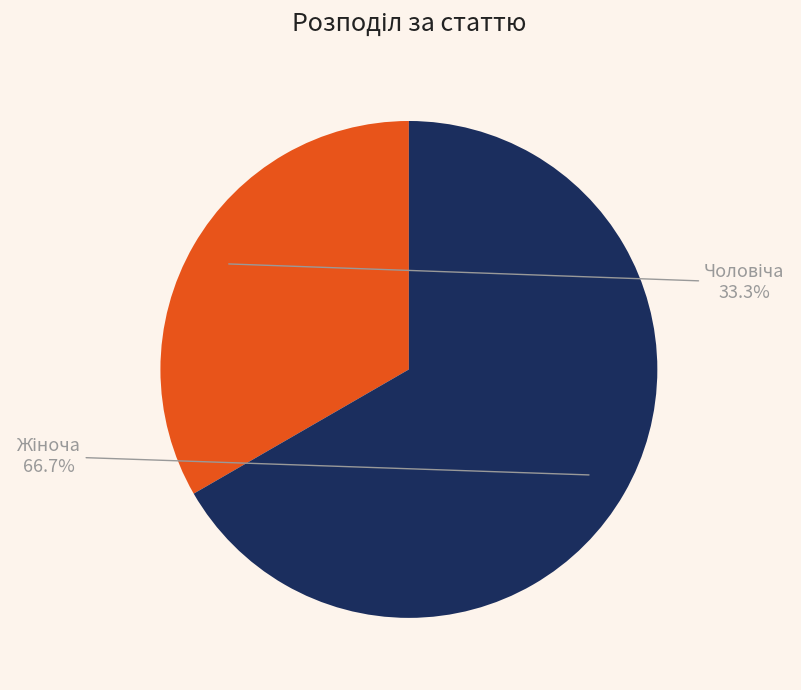

To the nearest percent, what is the difference between the largest and smallest slice percentages?

33%